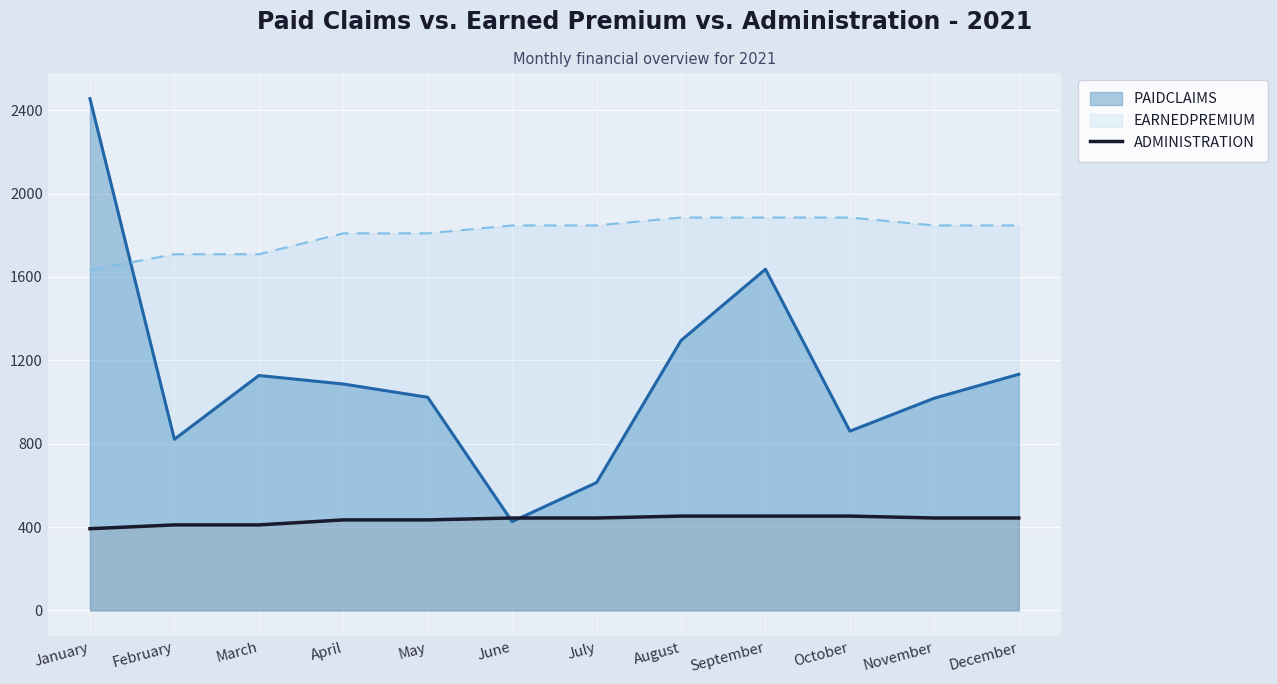

What is the minimum value shown in the chart?

391.9